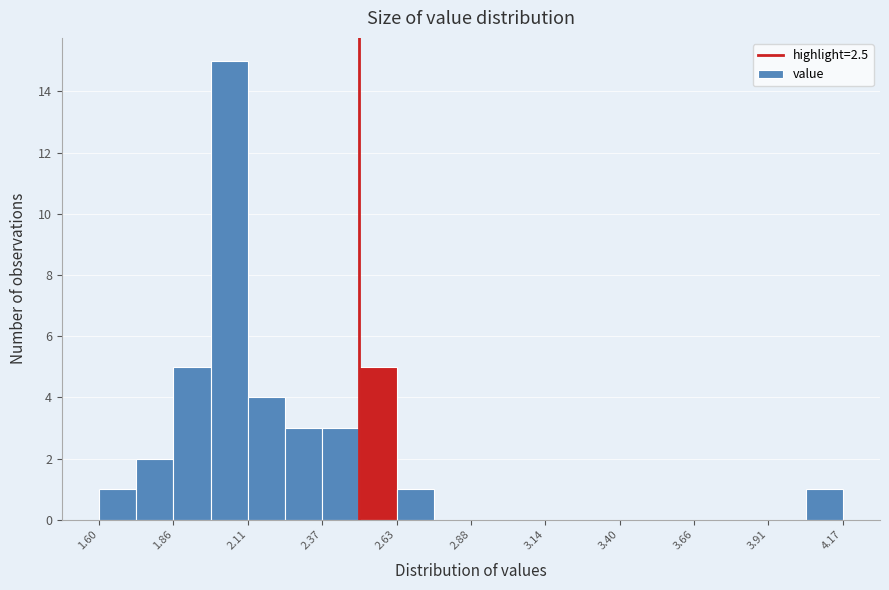

Around what value on the x-axis is the tallest bar? Give the approximate position of its centre, as read against the axis.

2.05